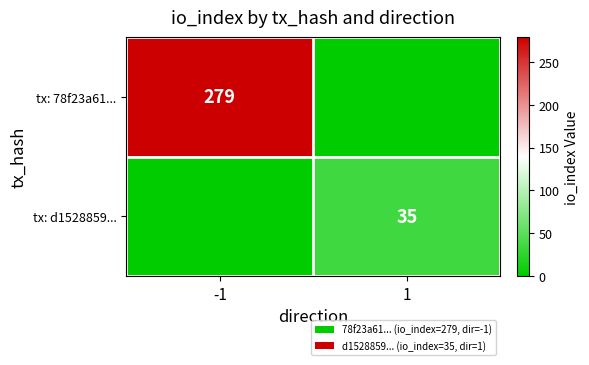

Which has a higher value, 1 or -1?

-1